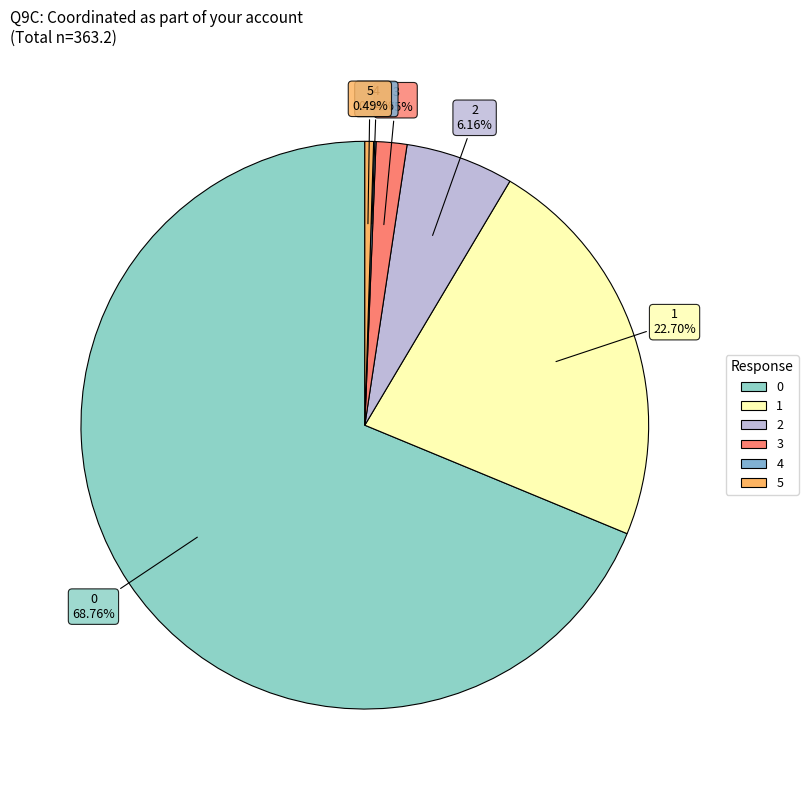

True or false: 0 accounts for 69% of the total.

True